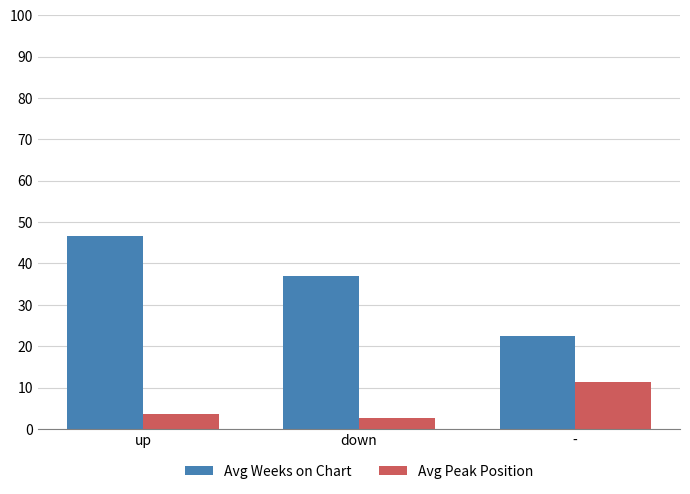

How many values in the Avg Peak Position series are below 3?

1